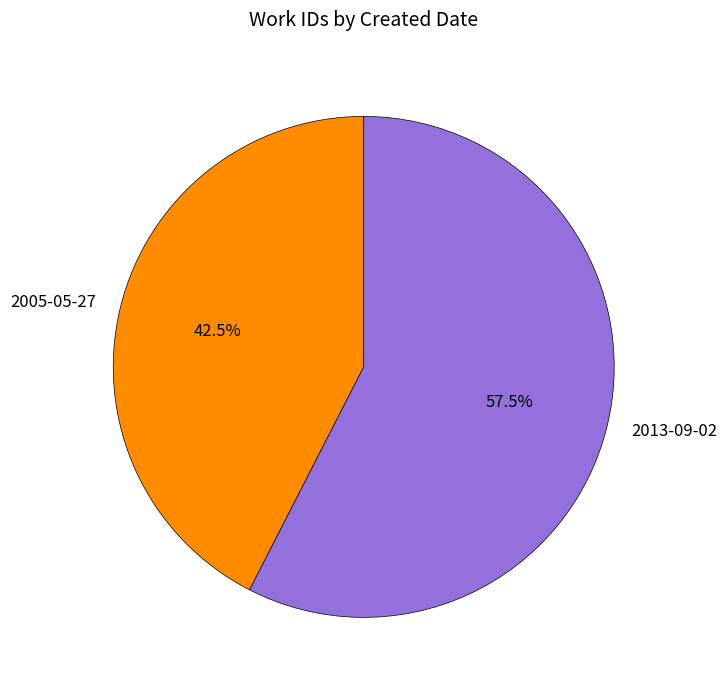

What portion of the pie excludes 2013-09-02?

42.5%